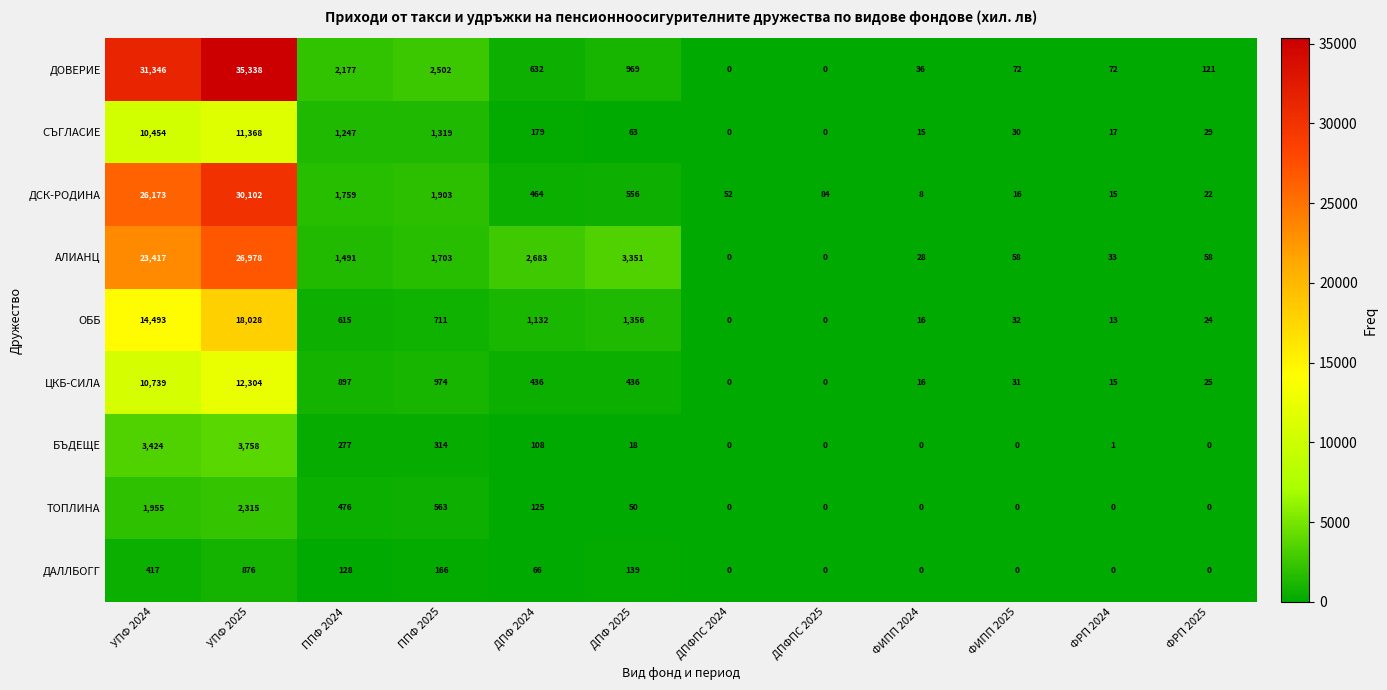

At which label is АЛИАНЦ closest to 13489?

УПФ 2024